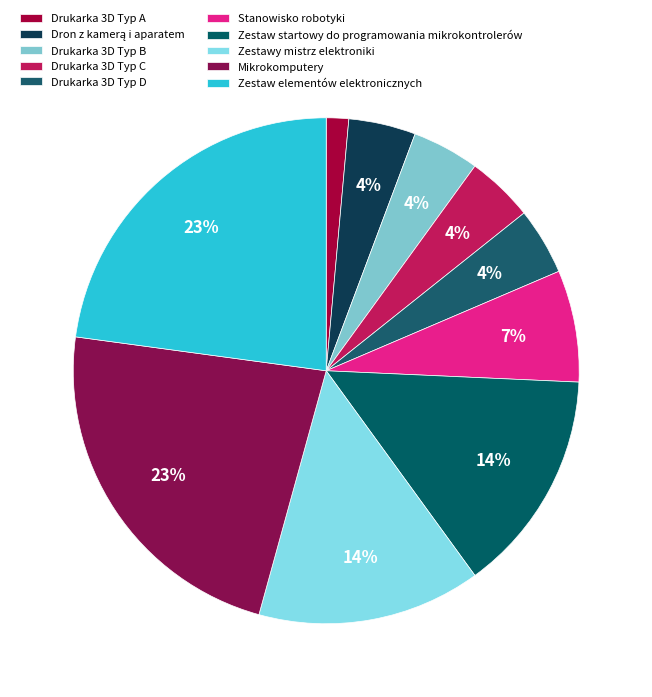

True or false: Zestaw startowy do programowania mikrokontrolerów accounts for 9% of the total.

False